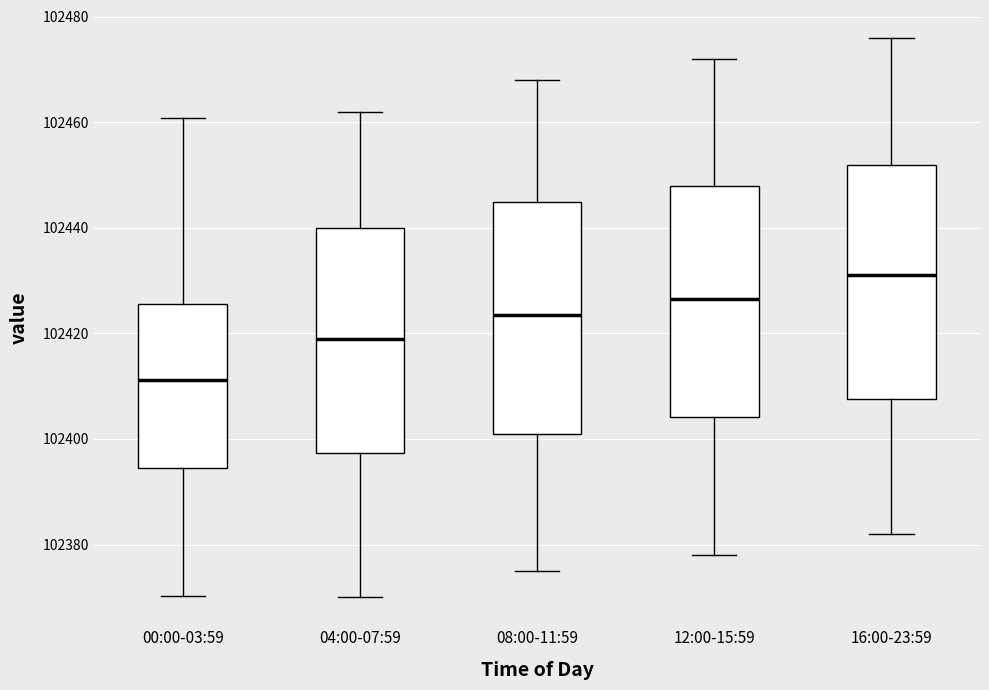

Which box's median line is the lowest?

00:00-03:59